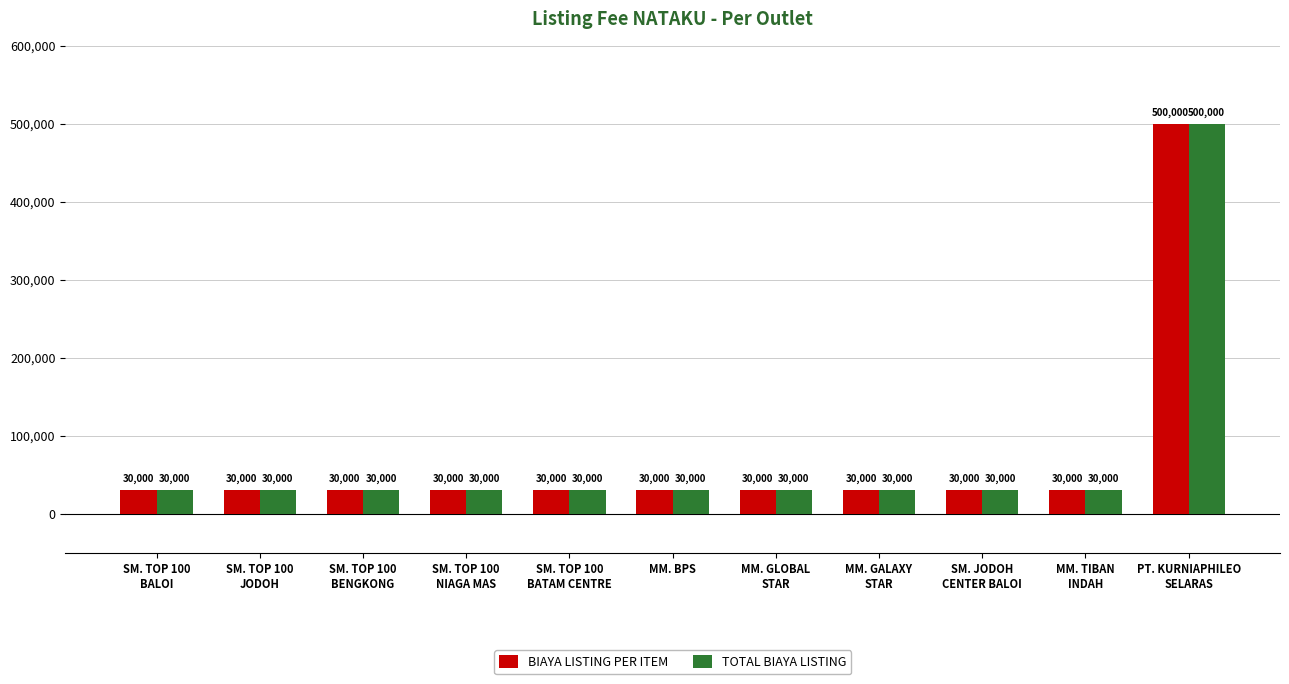

What is the difference between the maximum and minimum values in the BIAYA LISTING PER ITEM series?

470000